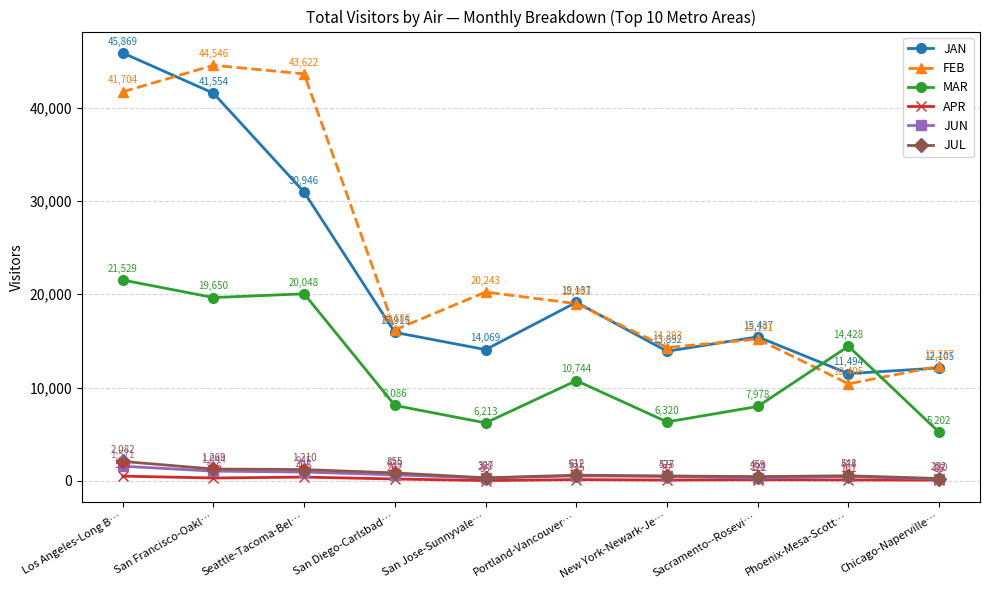

How many data points in MAR are above 10744?

5